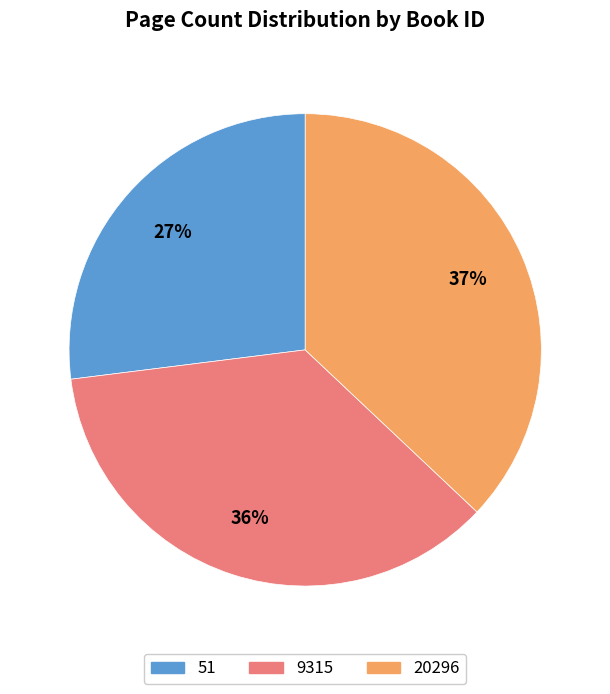

Is it true that 20296 is 32% of the pie?

False